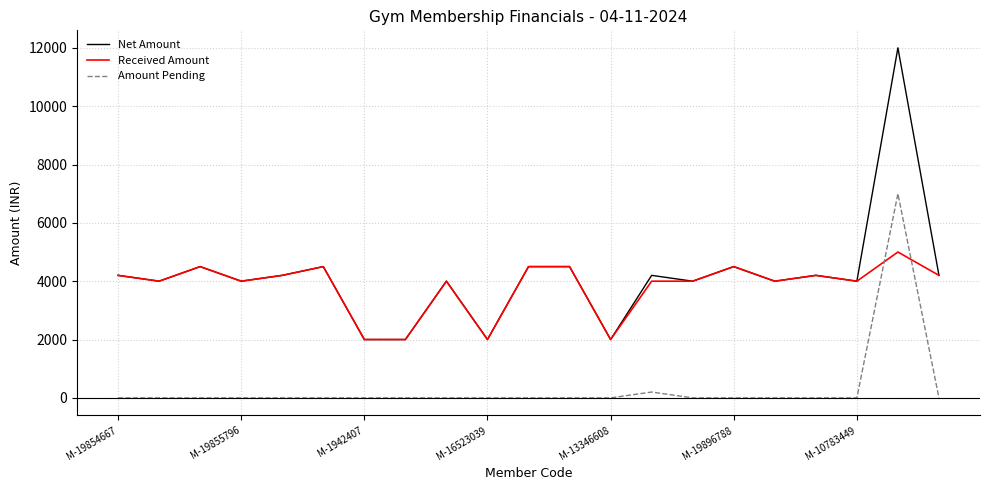

Reading left to right, transcribe all the data shown in this chart.

Net Amount: 4200	4000	4500	4000	4200	4500	2000	2000	4000	2000	4500	4500	2000	4200	4000	4500	4000	4200	4000	12000	4200
Received Amount: 4200	4000	4500	4000	4200	4500	2000	2000	4000	2000	4500	4500	2000	4000	4000	4500	4000	4200	4000	5000	4200
Amount Pending: 0	0	0	0	0	0	0	0	0	0	0	0	0	200	0	0	0	0	0	7000	0